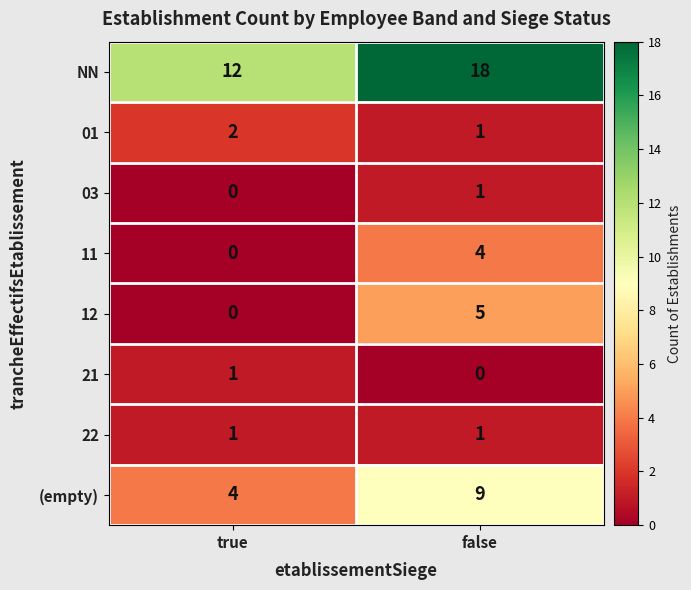

Which series changed the most between true and false?

NN